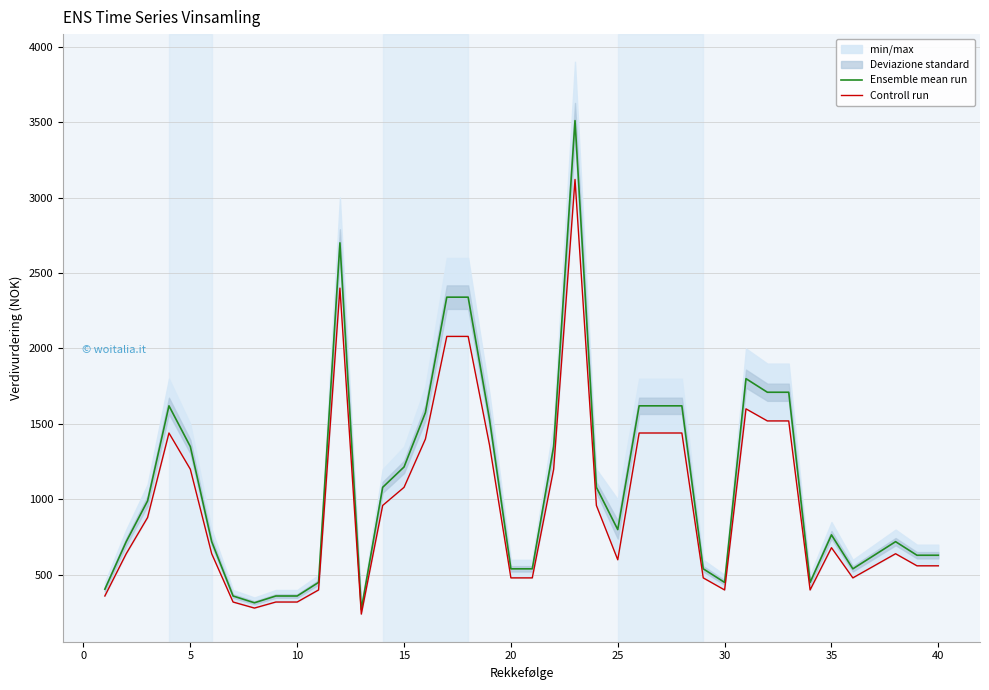

What is the highest value of the Controll run series?

3120